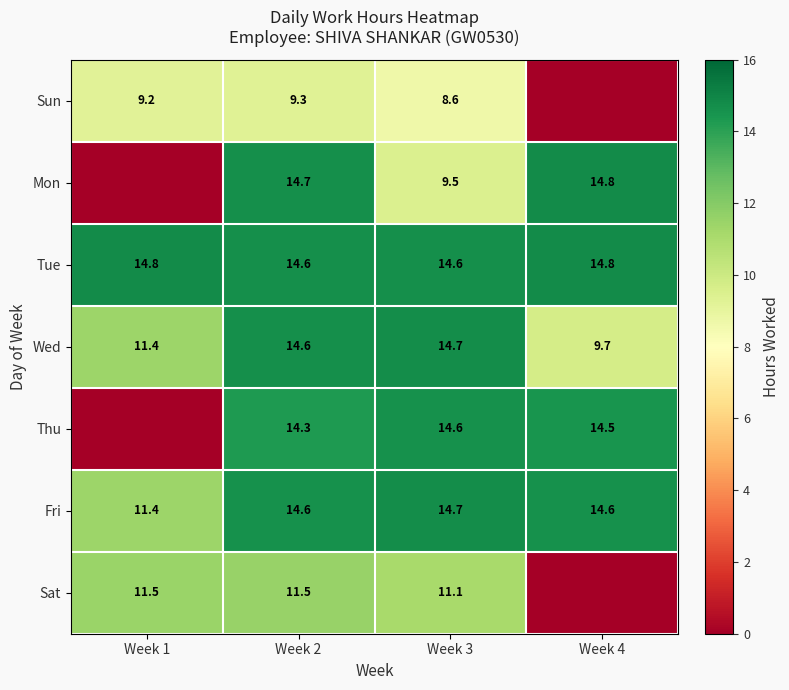

What is the total value across all series at Week 4?

68.3